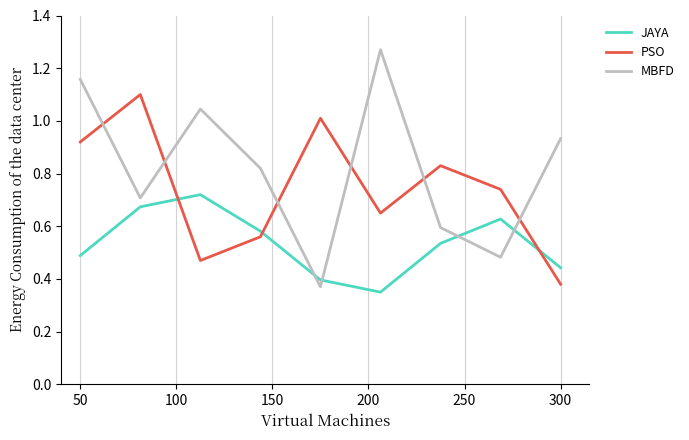

How many lines are shown in the chart?

3